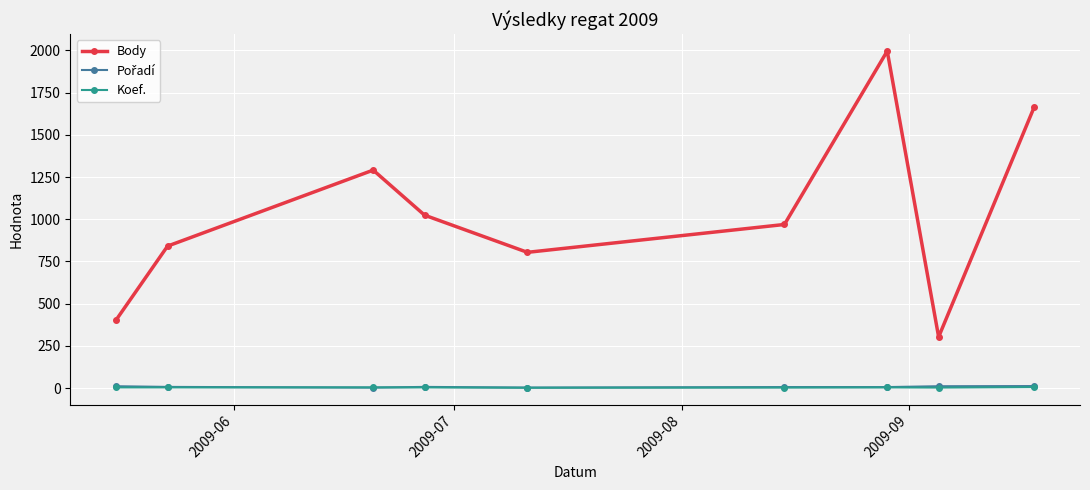

Which series has the largest total across all categories?

Body